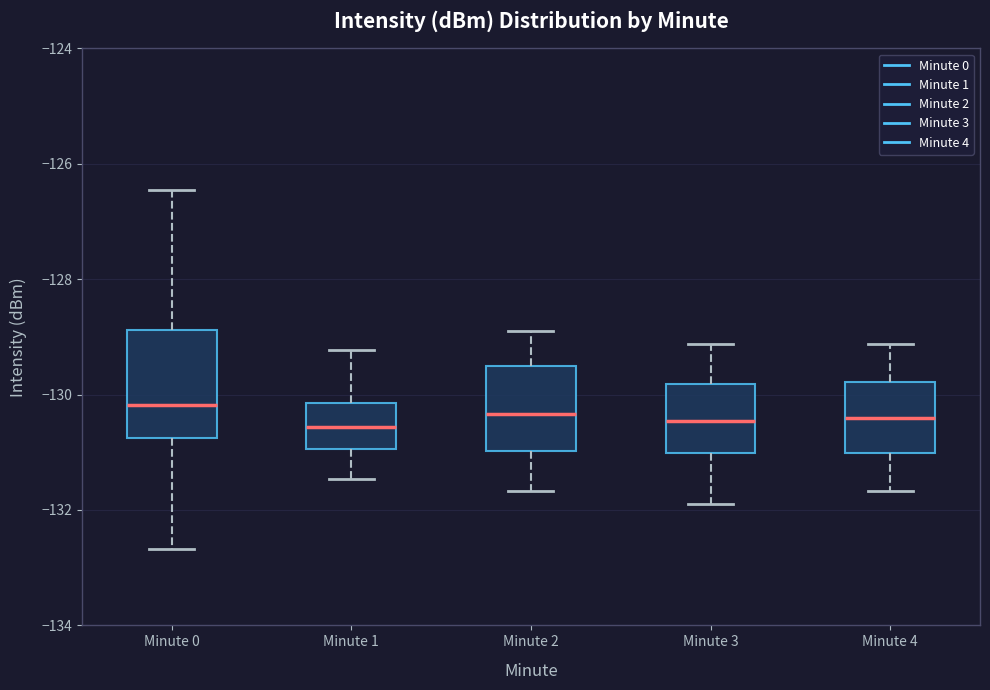

Which box is the tallest, from its lower edge to its upper edge?

Minute 0